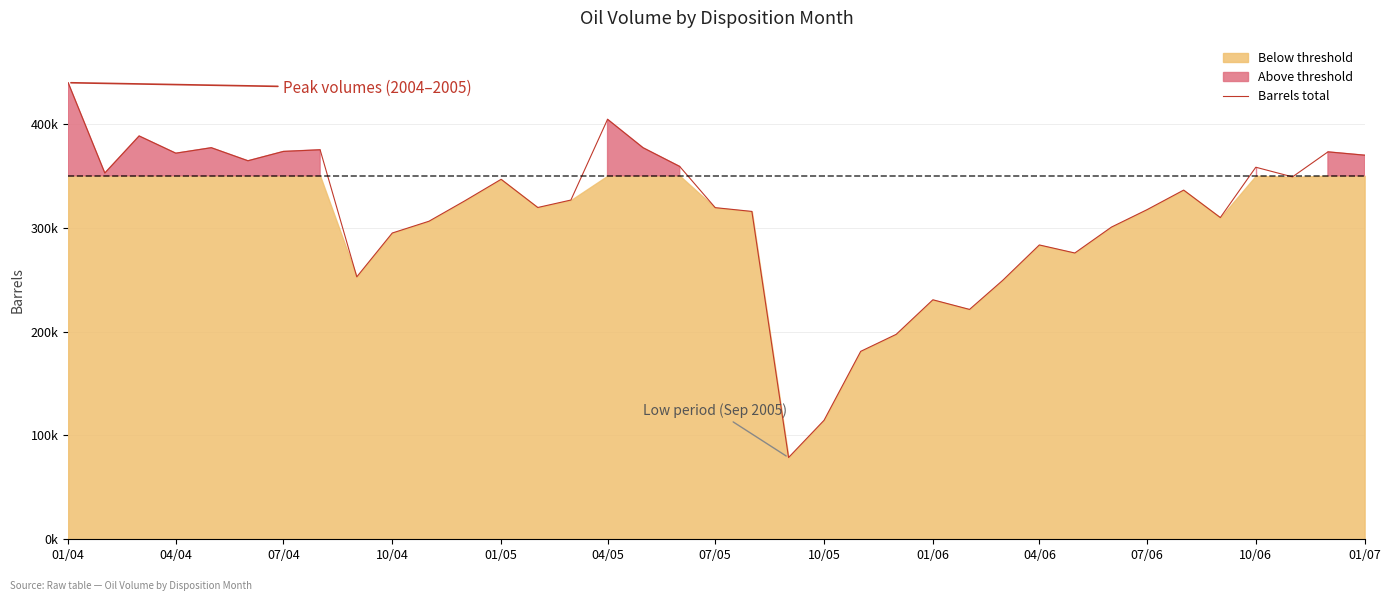

True or false: the data has more than 1 interior local peaks.

True